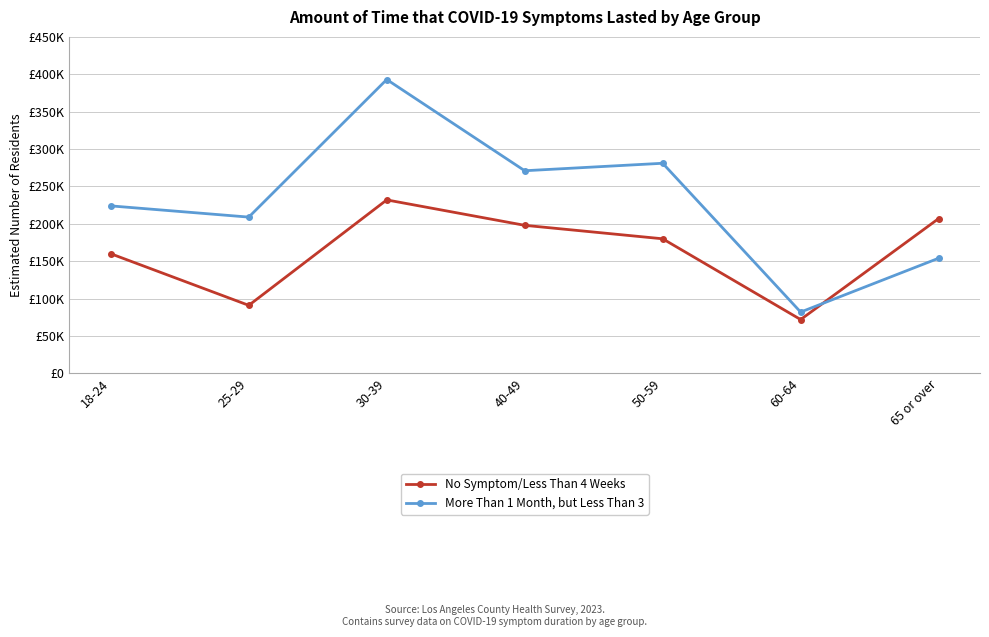

What is the average value of the No Symptom/Less Than 4 Weeks series?

162857